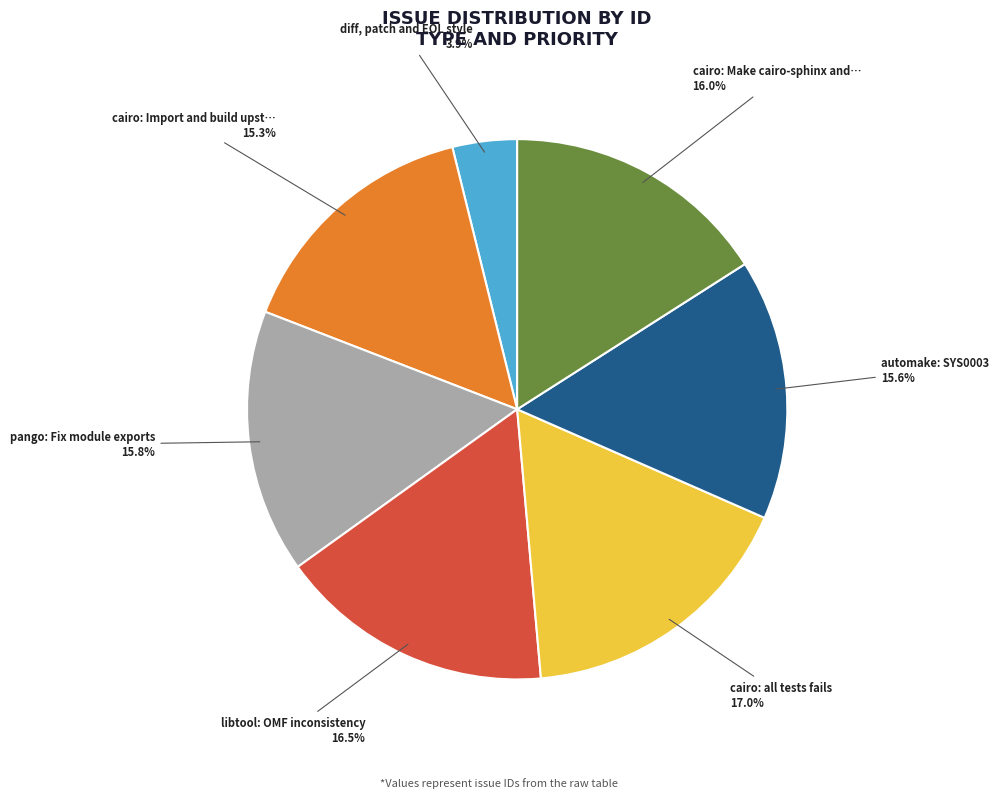

Is there any slice that represents more than half of the pie?

No